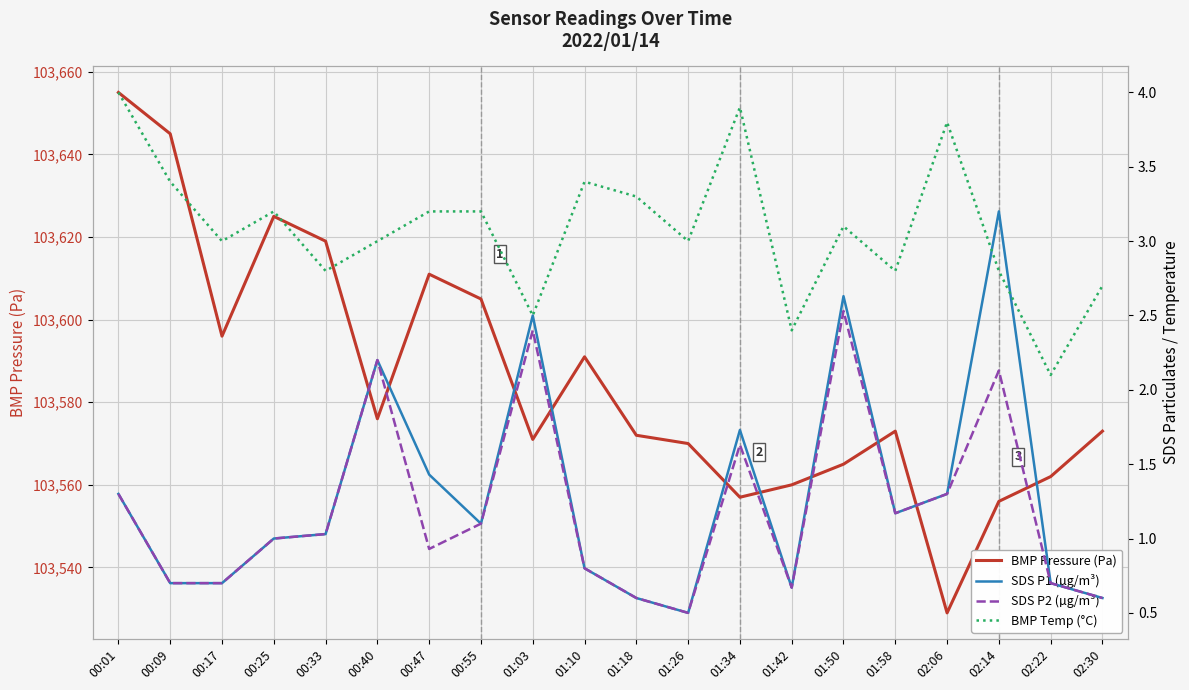

Is it true that SDS P1 (µg/m³) equals 3.2 at 02:14?

True